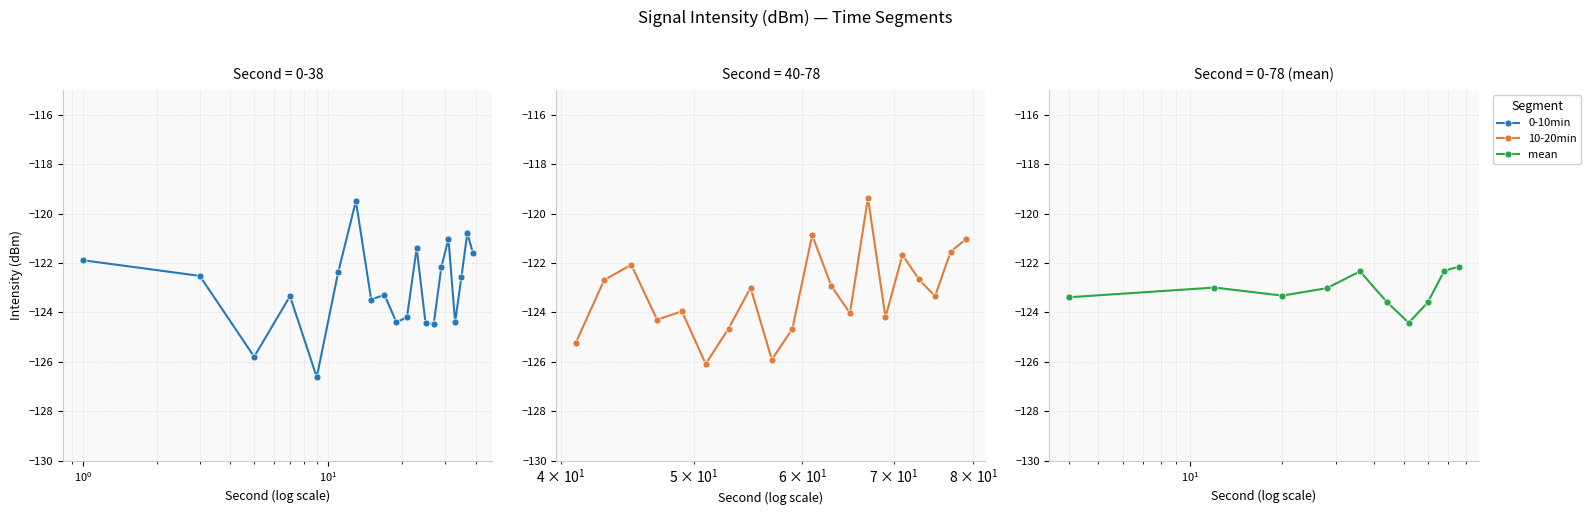

What is the value of the mean point at the 3rd from the left?

-123.3